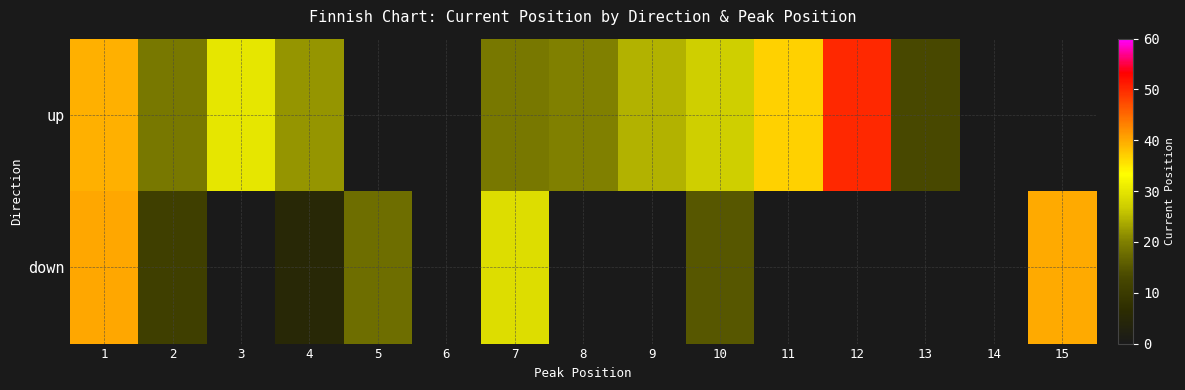

Reading left to right, list all the values displayed in this chart.

up: 1=39.6	2=19.0	3=30.0	4=22.0	5=0.0	6=0.0	7=19.0	8=20.0	9=24.5	10=27.0	11=37.0	12=50.0	13=13.0	14=0.0	15=0.0
down: 1=40.2	2=11.0	3=0.0	4=5.0	5=18.0	6=0.0	7=29.0	8=0.0	9=0.0	10=15.0	11=0.0	12=0.0	13=0.0	14=0.0	15=40.0